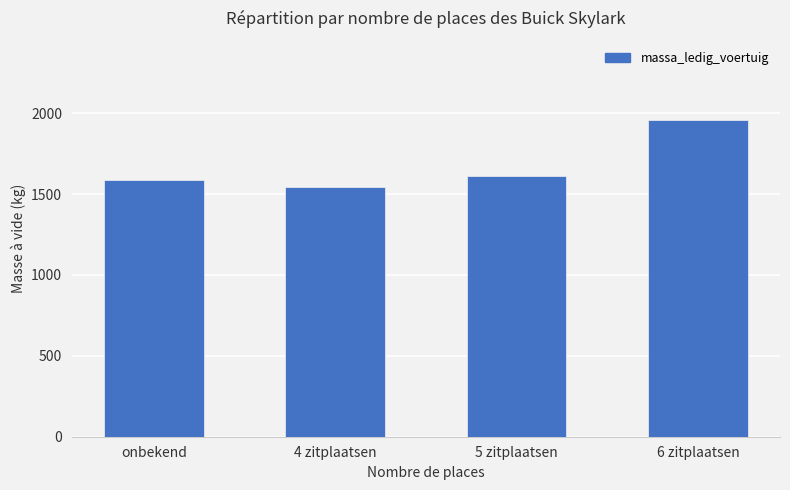

What position from the left is onbekend?

1